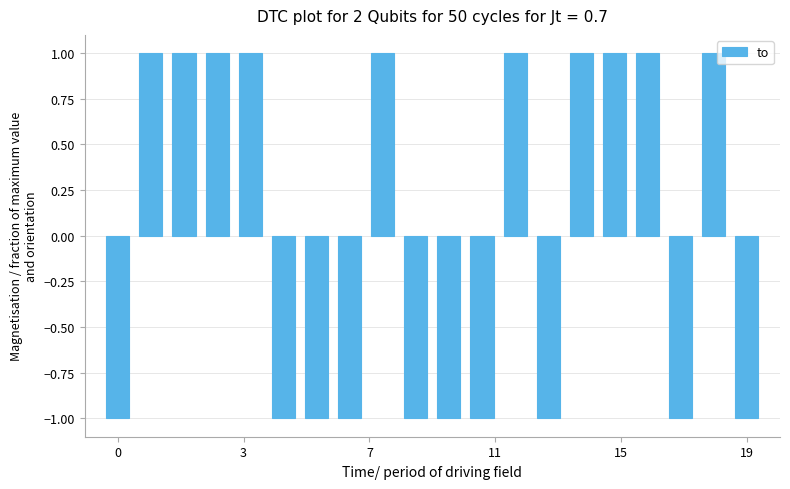

What is the greatest value displayed?

1.0